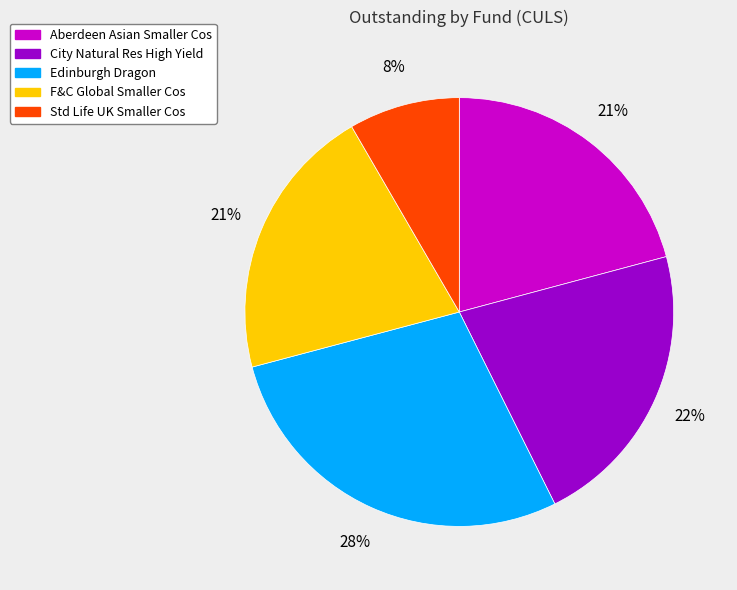

Is there any slice that represents more than half of the pie?

No